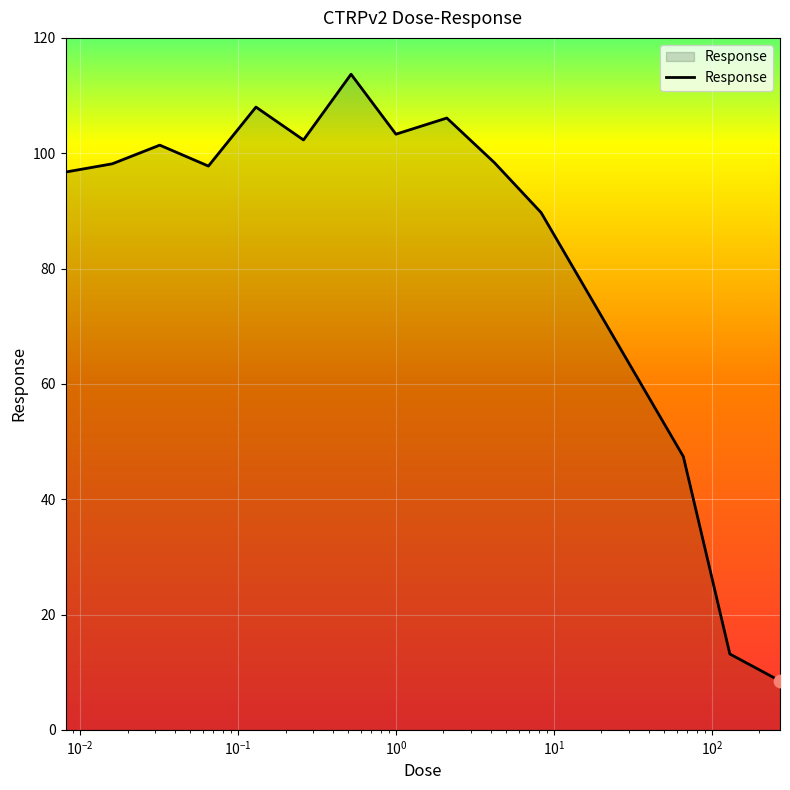

What is the smallest value displayed?

8.5